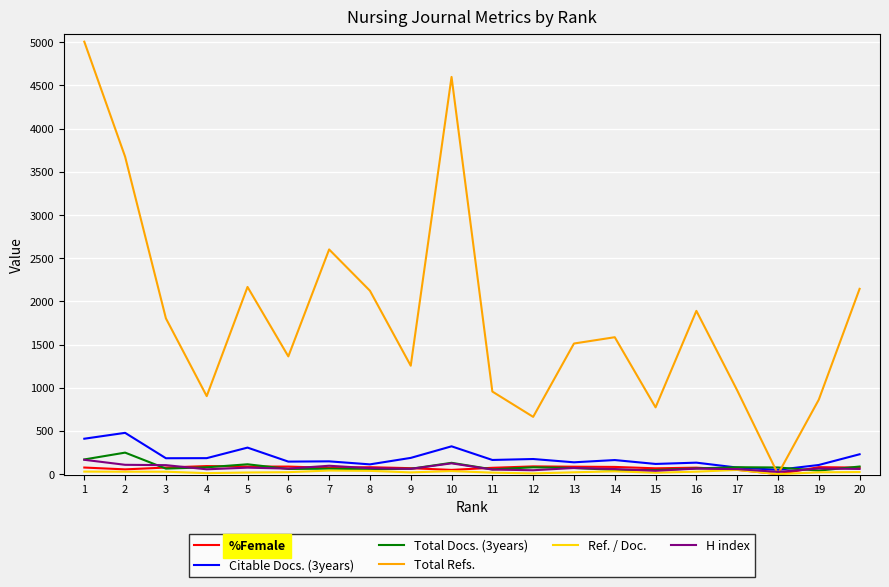

Which series has the largest total across all categories?

Total Refs.